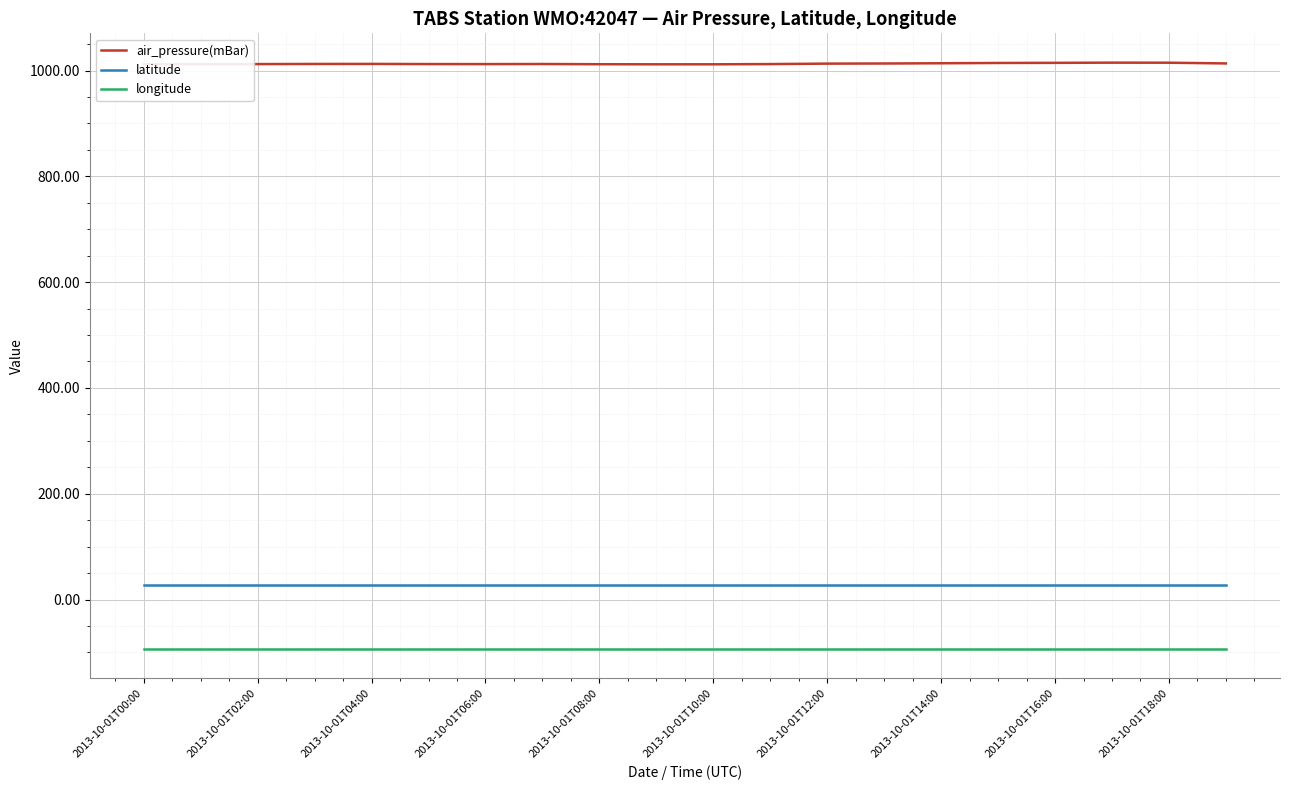

Is this an area chart (filled region under the line)?

No